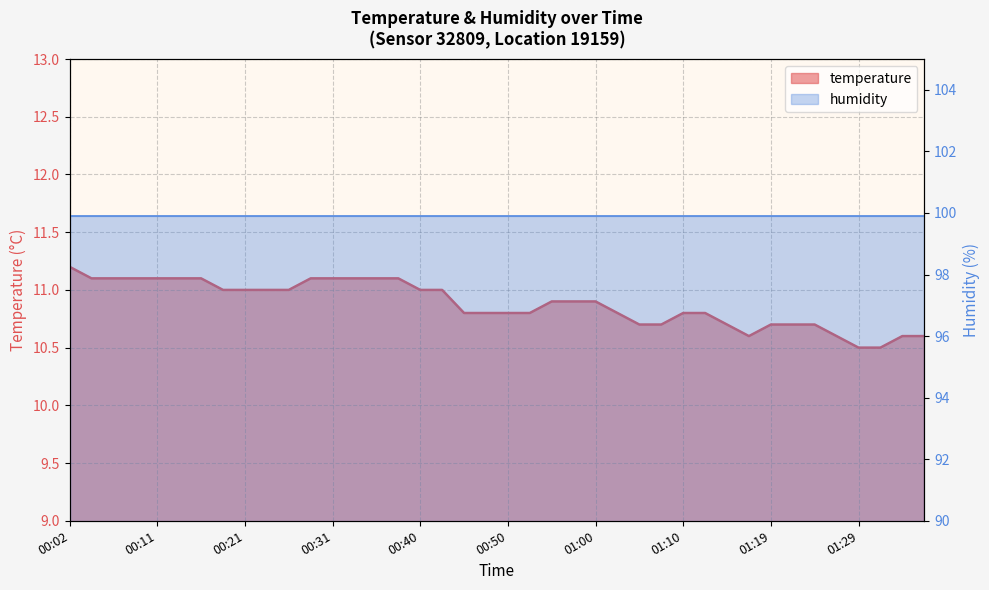

What is the difference between the maximum and minimum values?

0.7